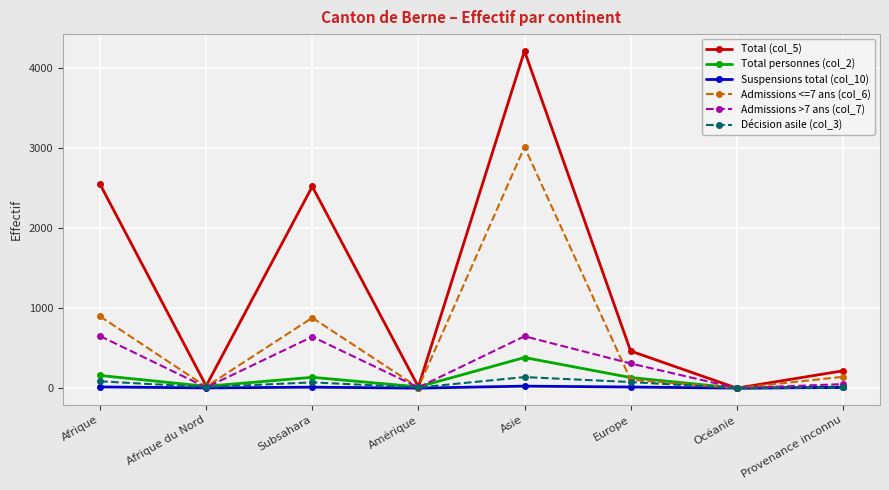

How many interior local valleys does the Admissions <=7 ans (col_6) series have?

3